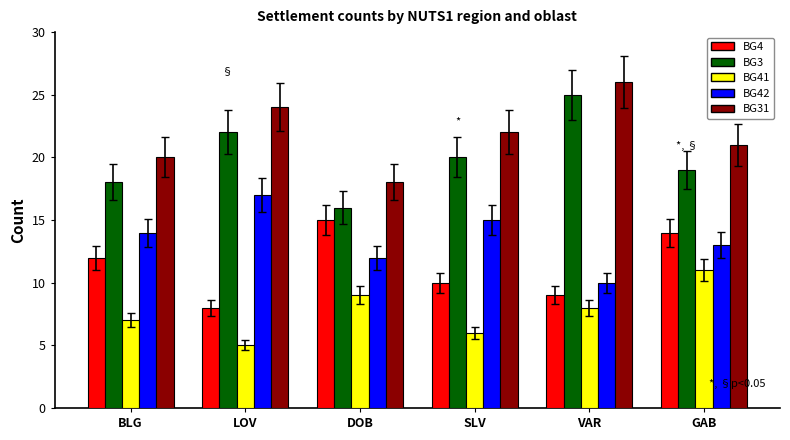

How many groups of bars are there?

6